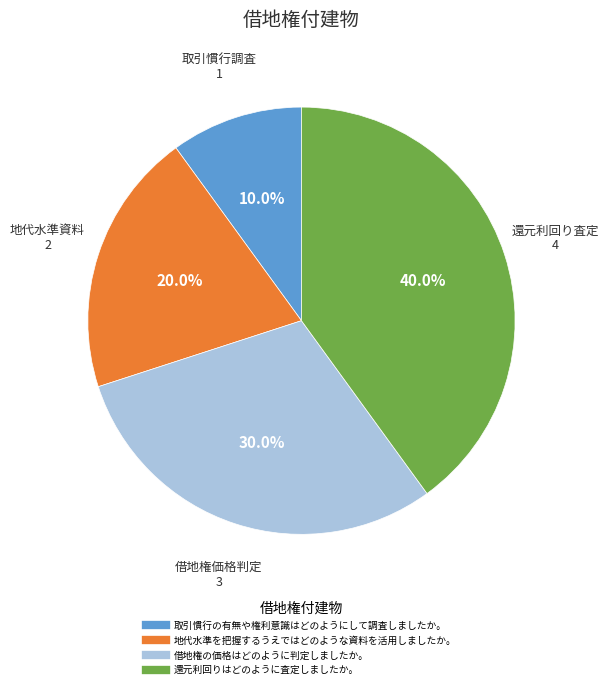

To the nearest percent, what portion does 借地権の価格はどのように判定しましたか。 represent?

30%